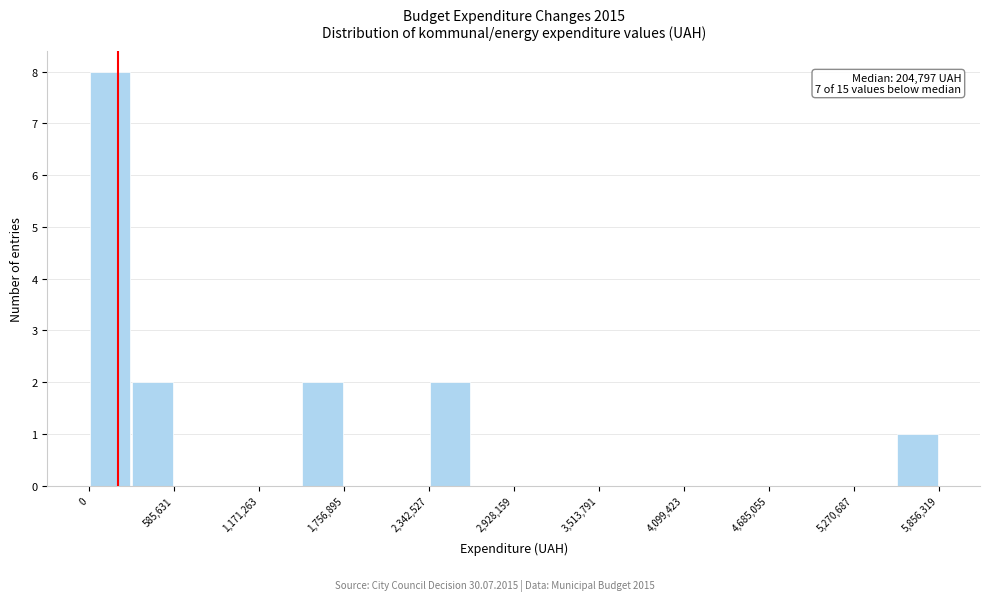

Read against the x-axis, roughly where is the centre of the tallest bar?

100000